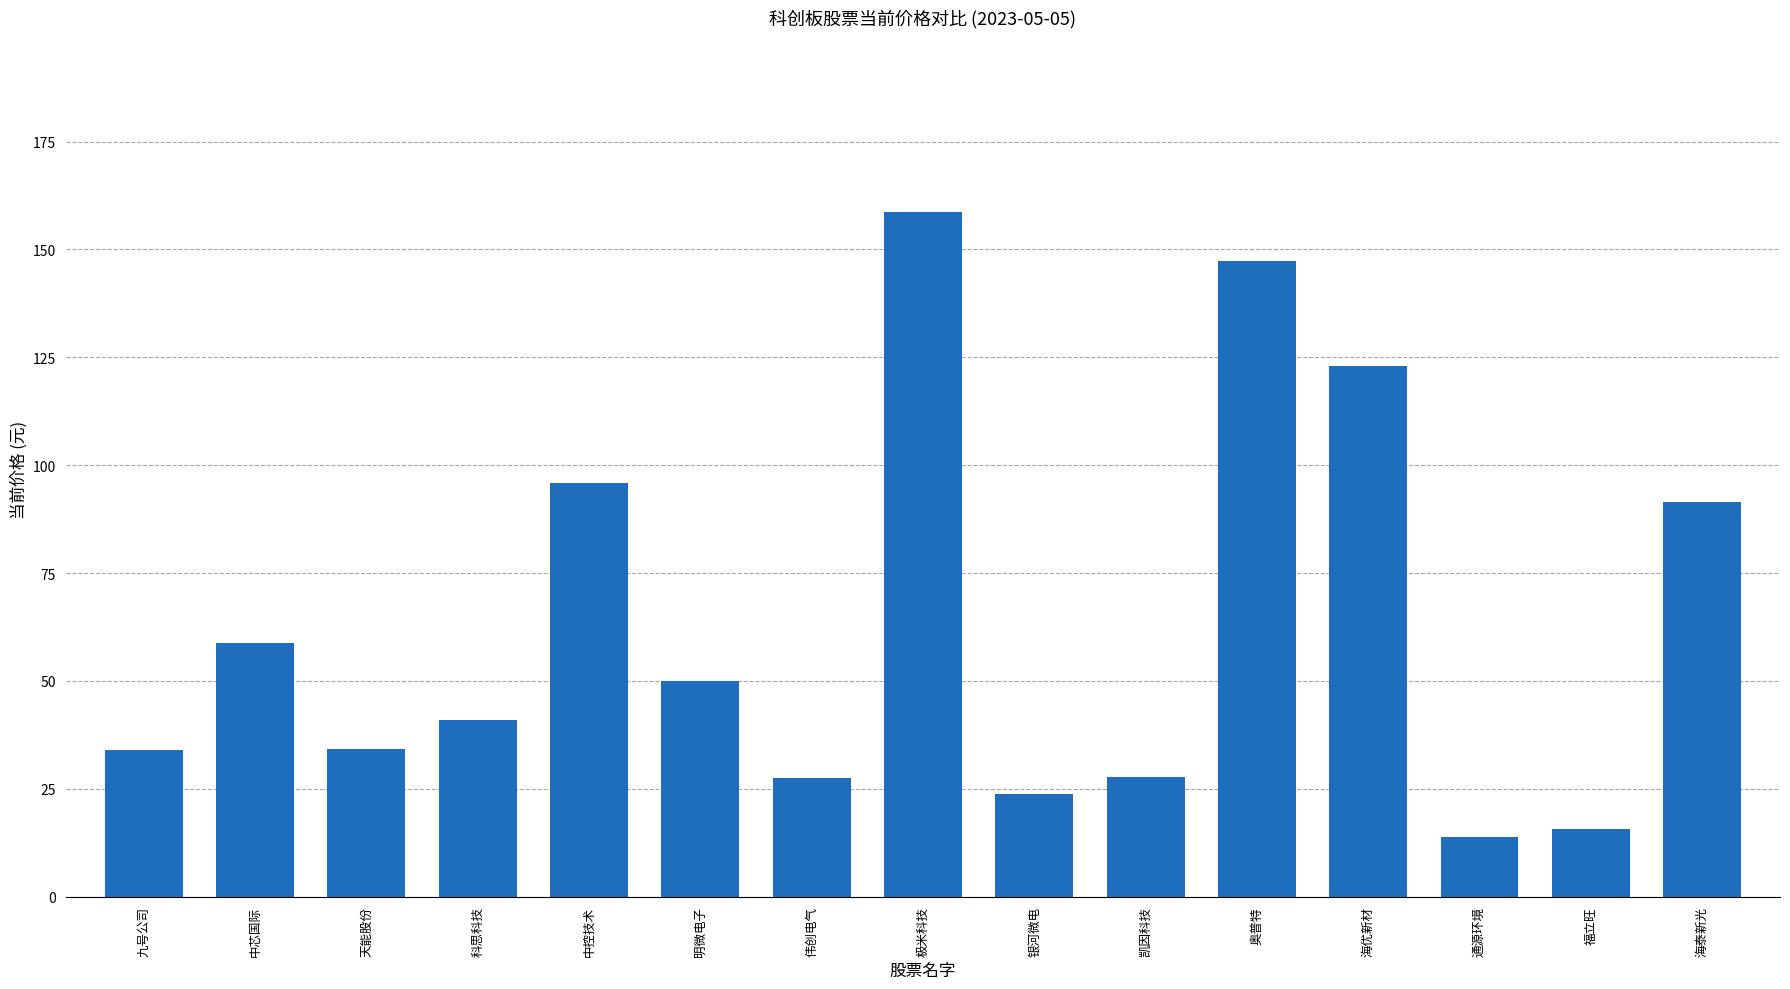

What is the difference between the values at 九号公司 and 中控技术?

62.0